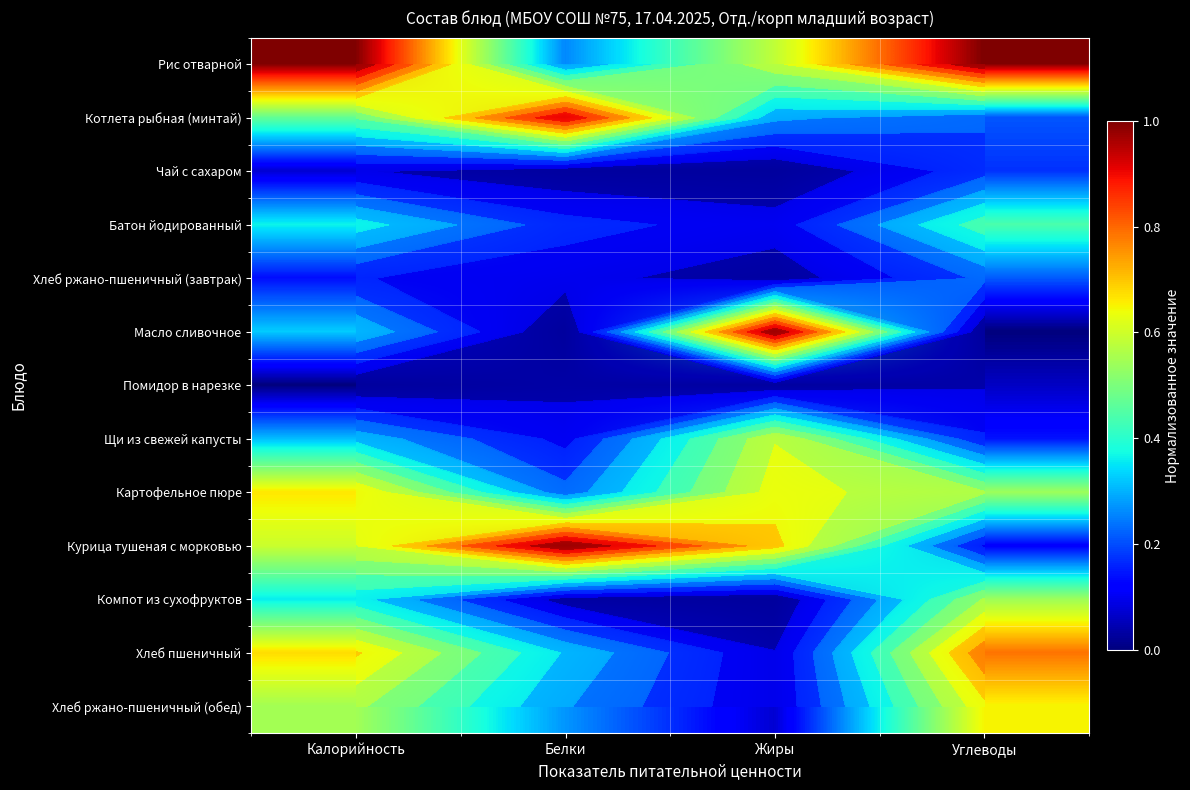

Which category has the highest value in the Масло сливочное series?

Жиры